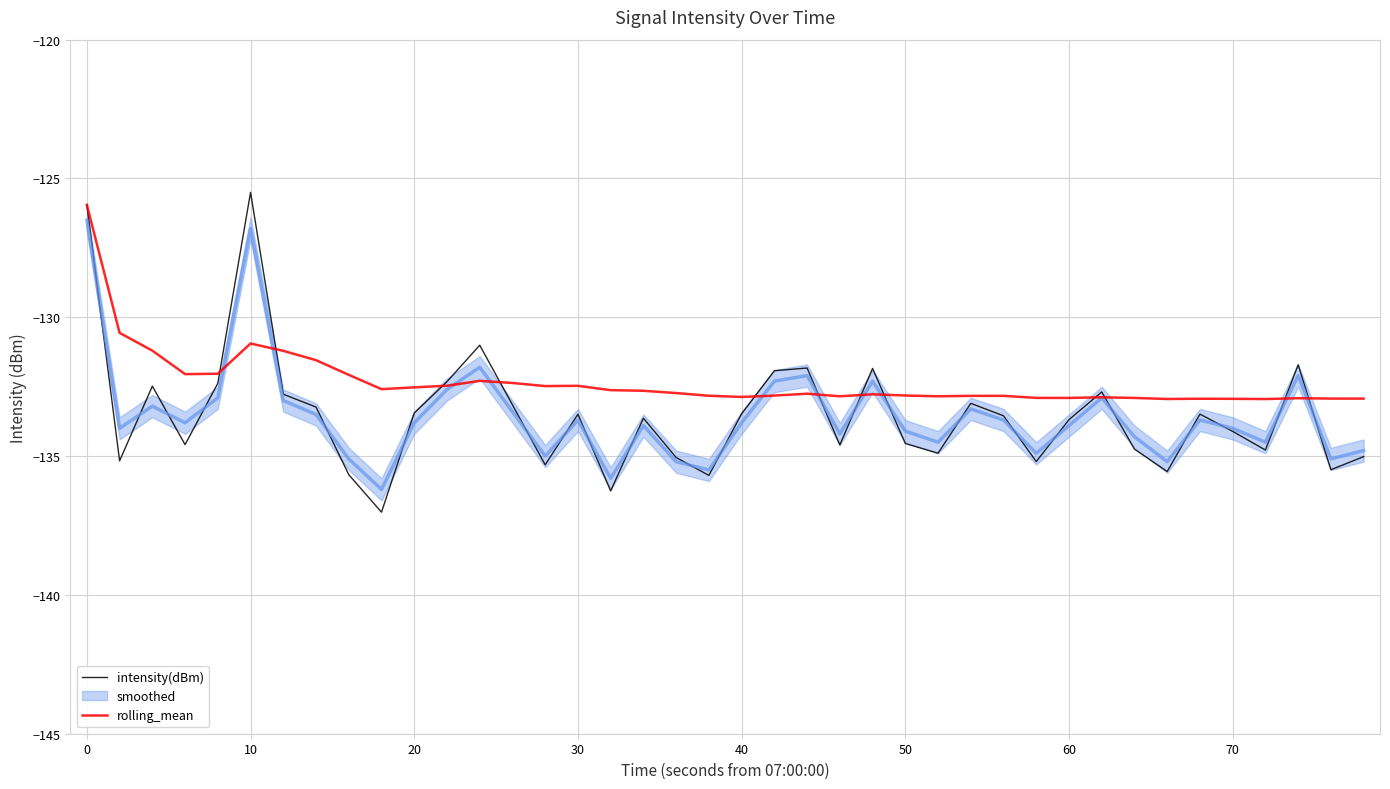

What is the maximum value for rolling_mean?

-126.0